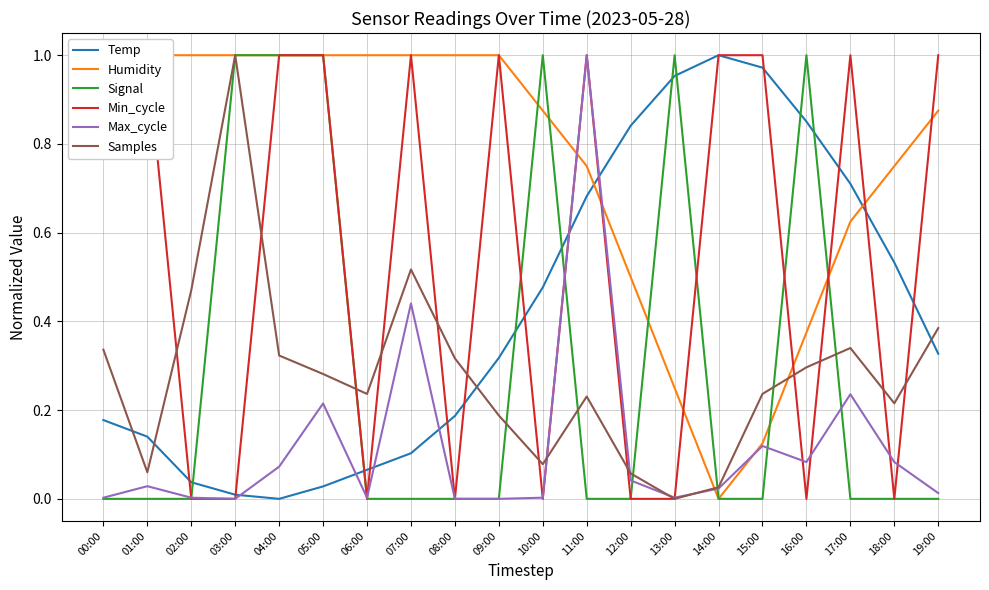

What is the label of the 6th point from the right?

14:00